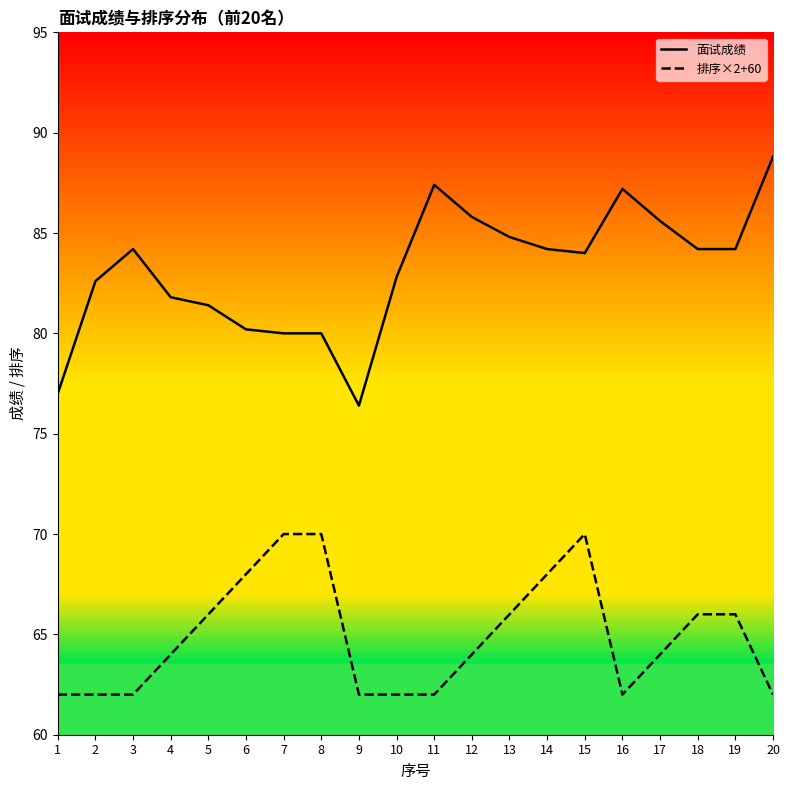

How many lines are shown in the chart?

2